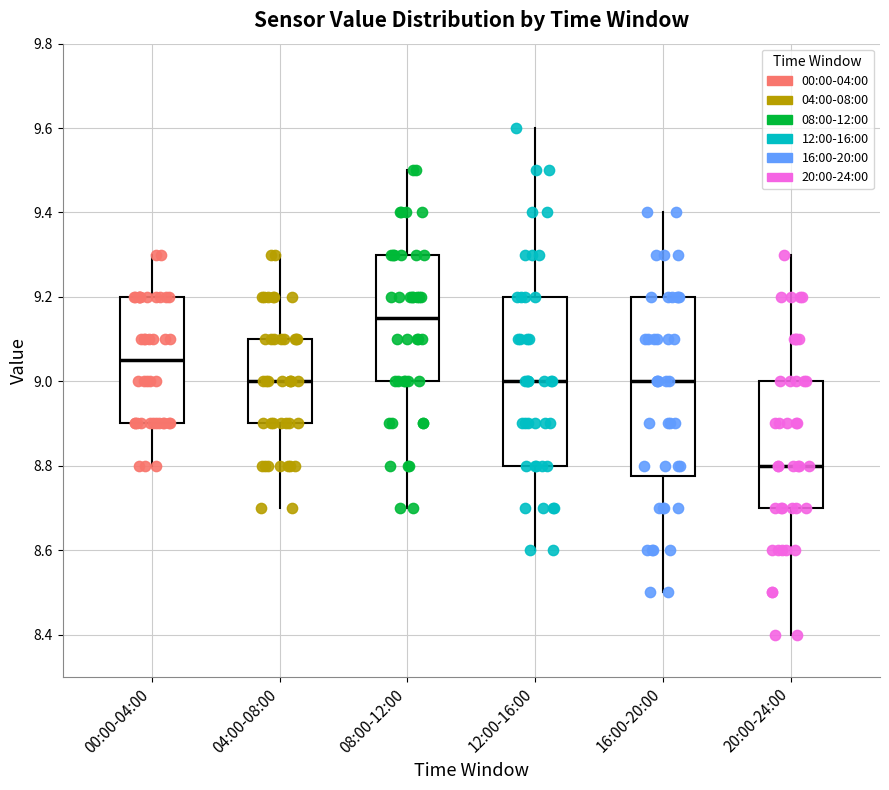

Where does the upper whisker of the box for 20:00-24:00 end on the y-axis? The values are not printed on the chart, so give them approximately, as read against the axis.

9.30